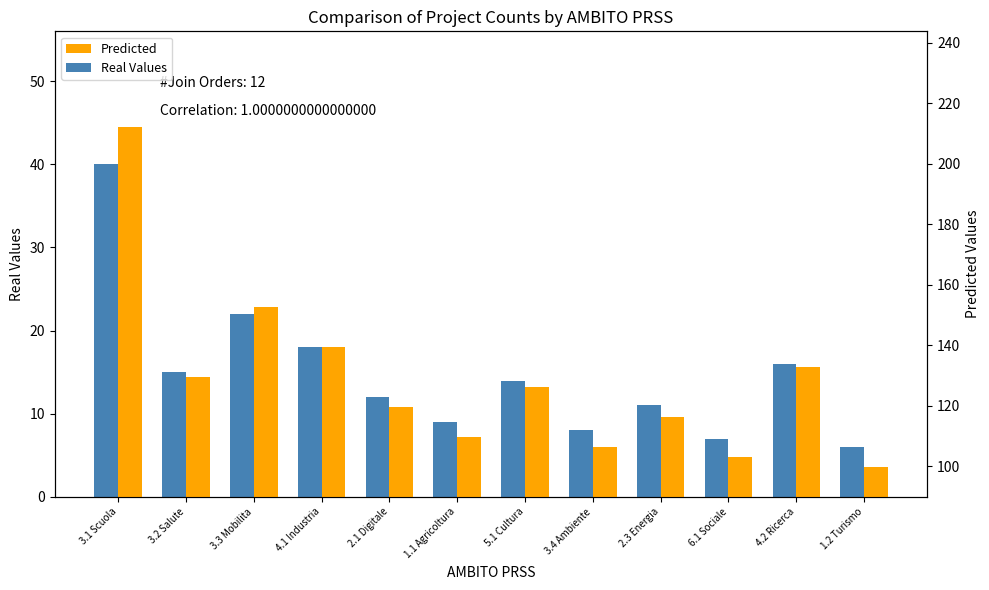

True or false: Predicted has a value of 116.3 at 2.3 Energia.

True